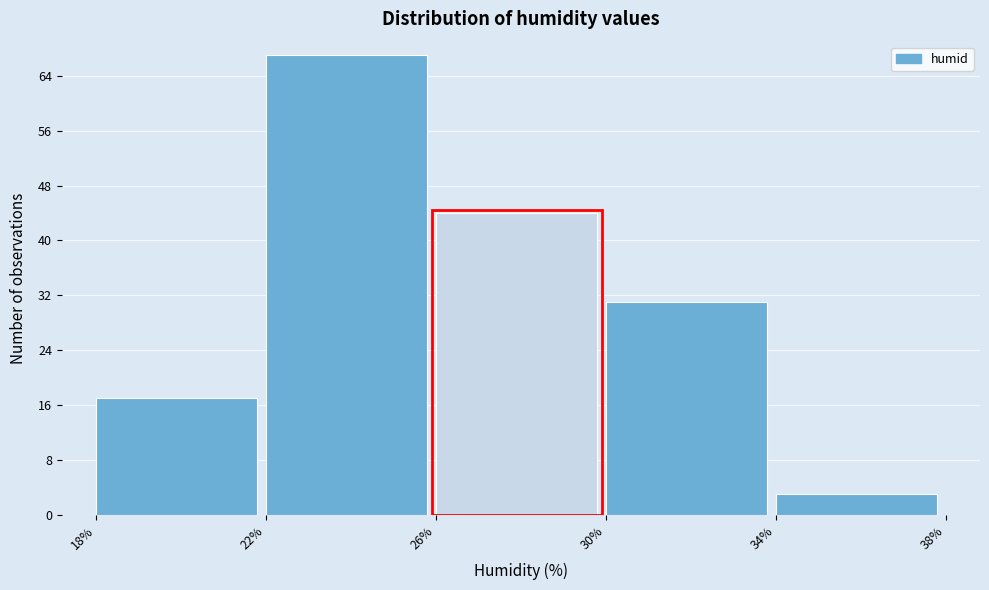

What is the height of the bar covering 26% to 30% on the x-axis? The values are not printed on the chart, so give them approximately, as read against the axis.

44